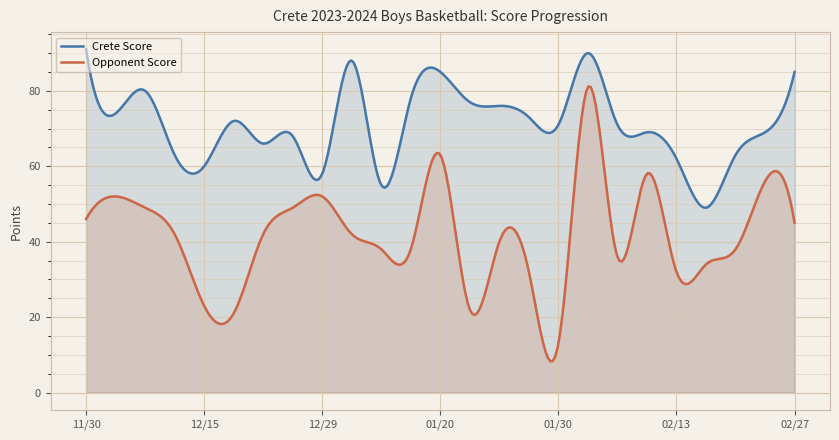

At which category does the chart reach its peak across all series?

11/30